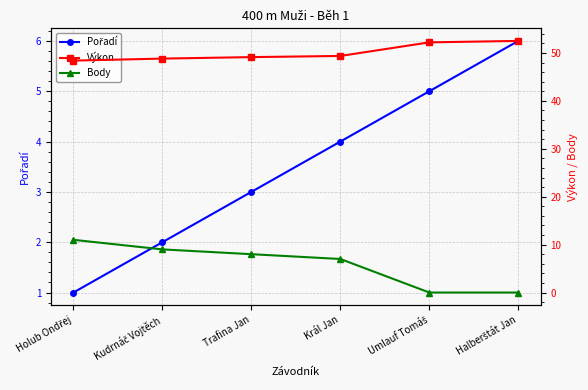

How many lines are shown in the chart?

3